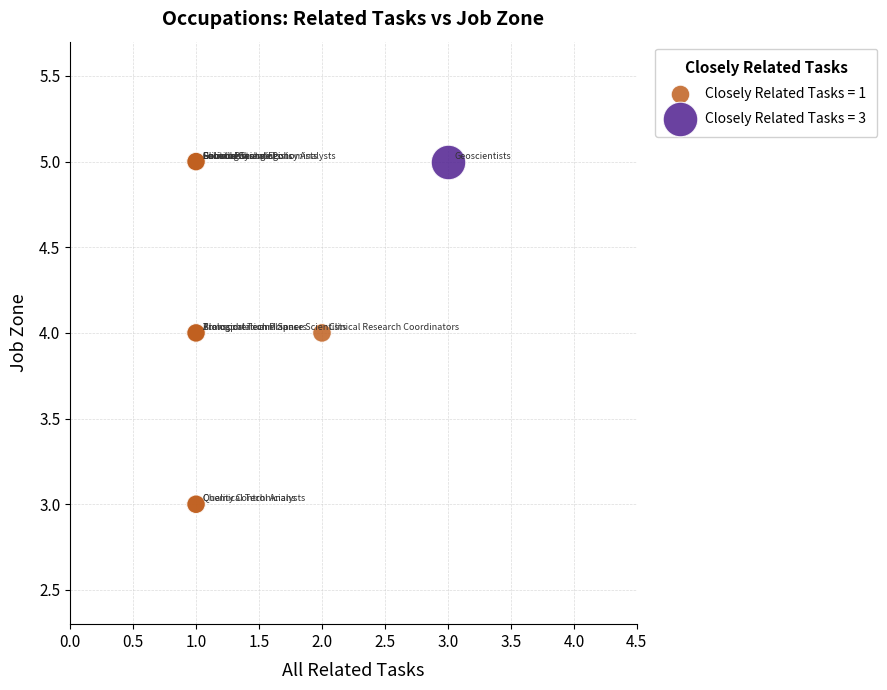

What are all the series names shown in the legend?

Closely Related Tasks = 1, Closely Related Tasks = 3